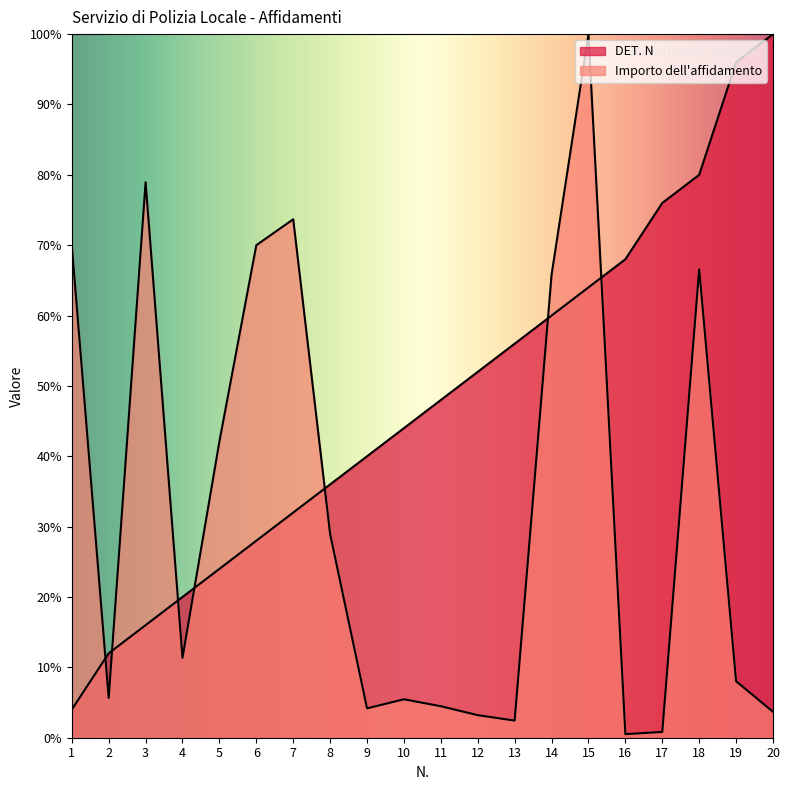

List the series in order of their overall mean, highest first.

DET. N, Importo dell'affidamento